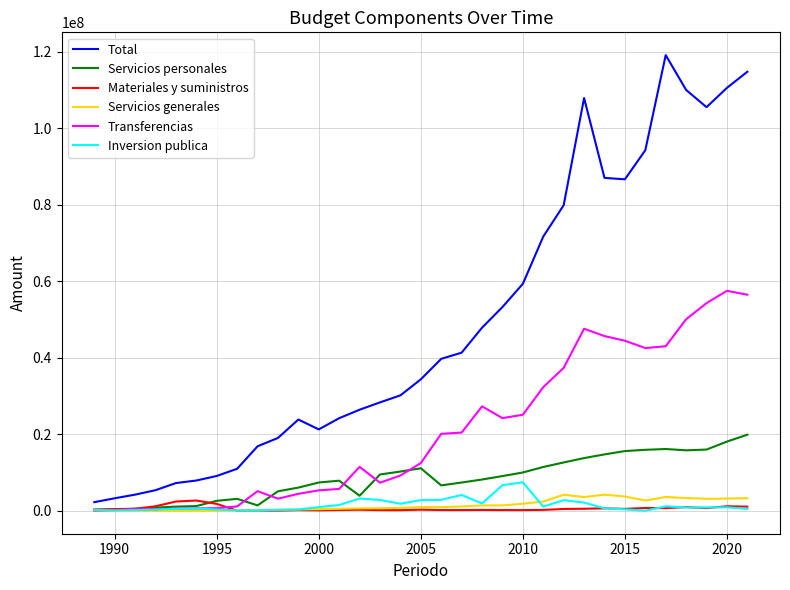

What is the maximum value for Transferencias?

57506731.2